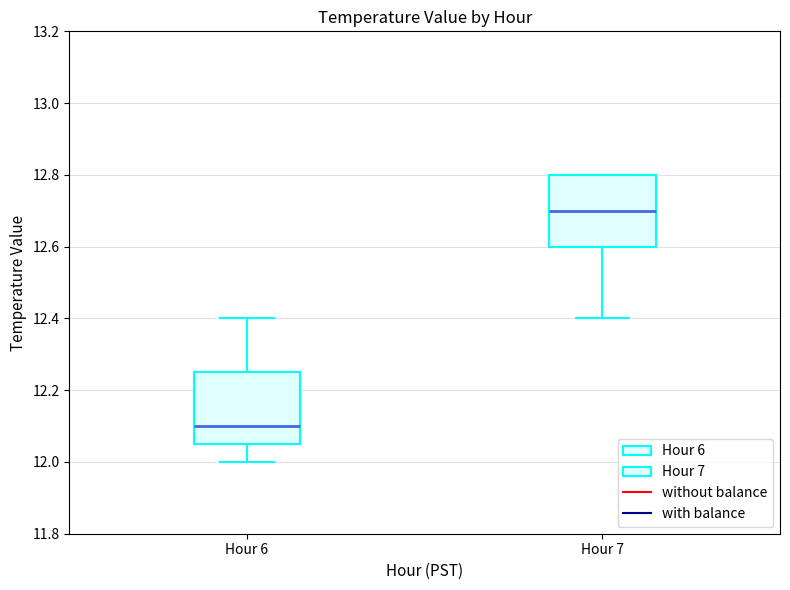

Where does the lower whisker of the box for Hour 6 end on the y-axis? The values are not printed on the chart, so give them approximately, as read against the axis.

12.00